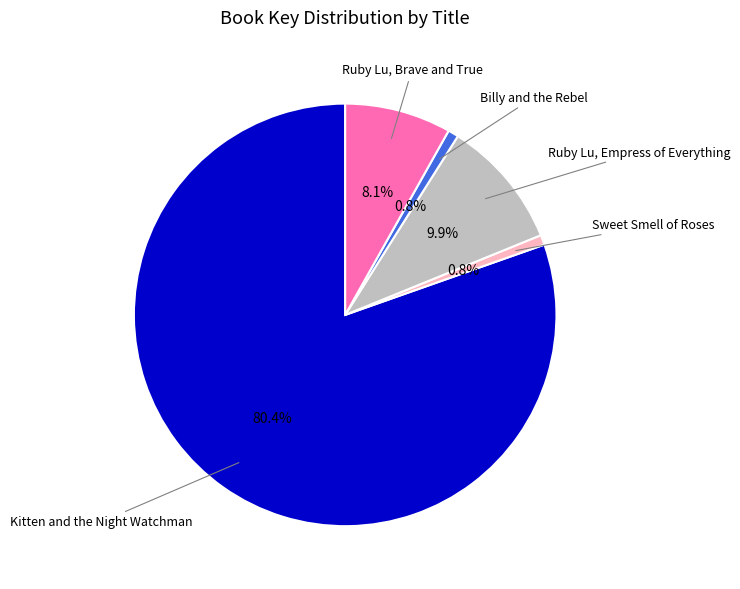

Does any single category account for the majority?

Yes